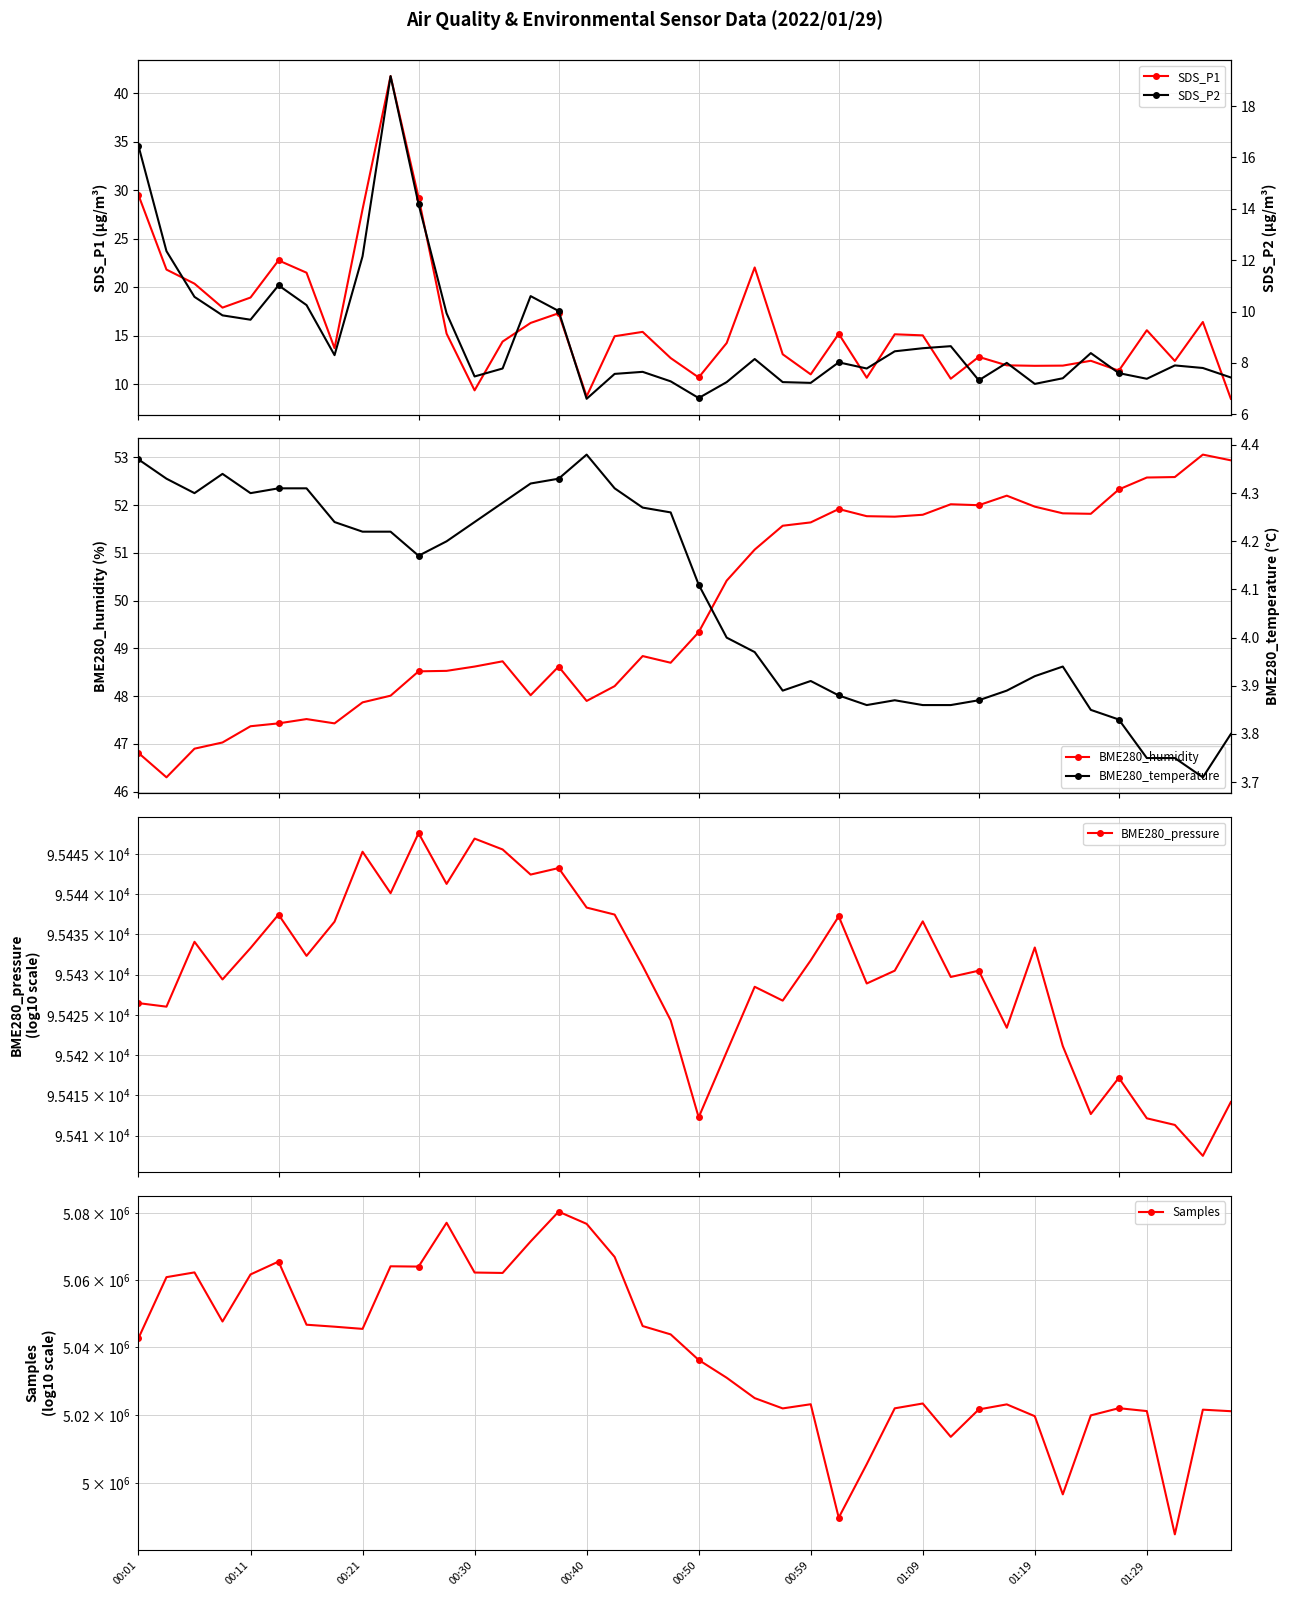

What are all the series names shown in the legend?

SDS_P1, BME280_humidity, BME280_pressure, Samples, SDS_P2, BME280_temperature